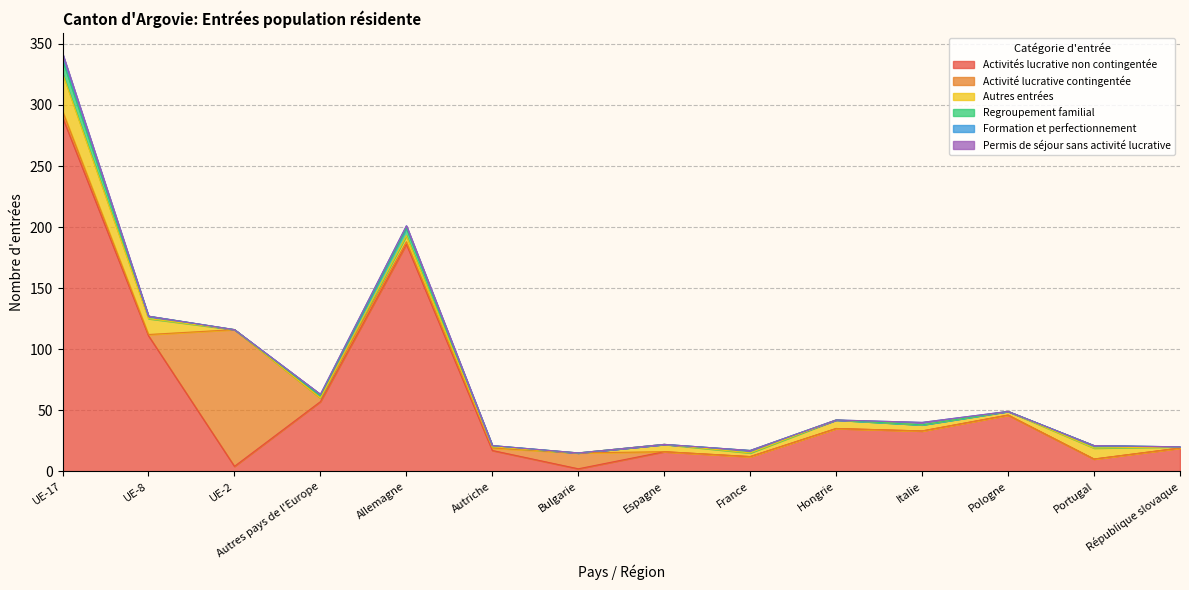

What are all the series names shown in the legend?

Activités lucrative non contingentée, Activité lucrative contingentée, Autres entrées, Regroupement familial, Formation et perfectionnement, Permis de séjour sans activité lucrative